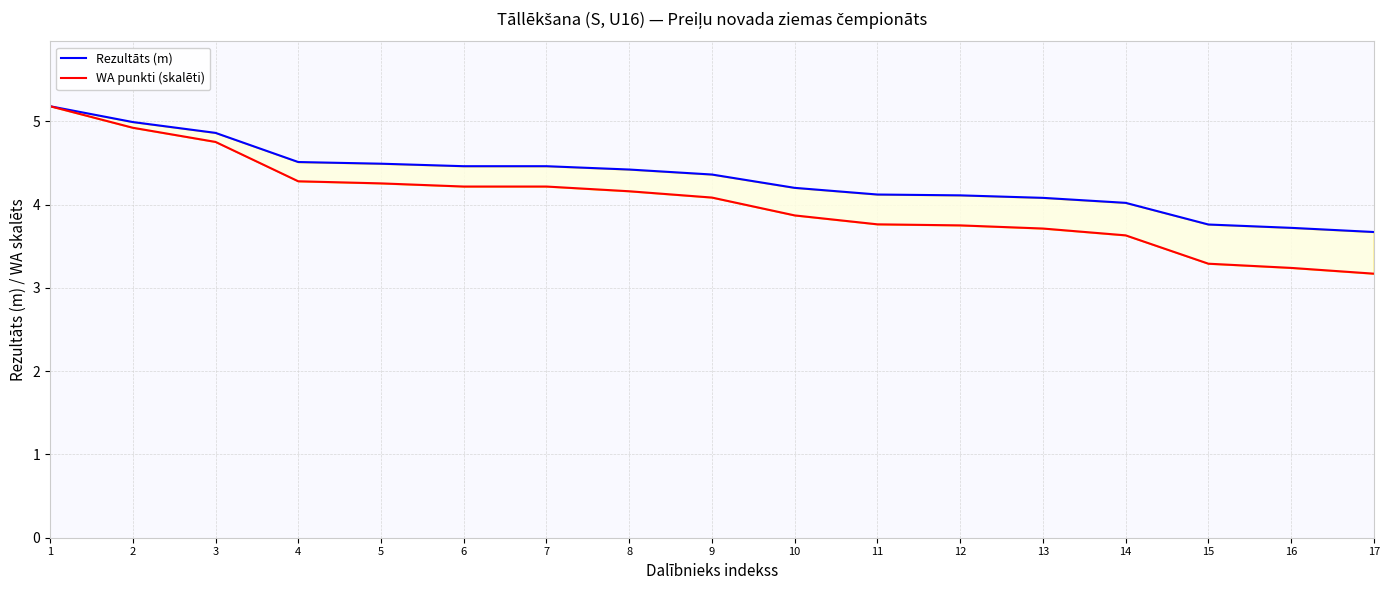

Is the value of WA punkti (skalēti) at 9 greater than the value of Rezultāts (m) at 11?

No